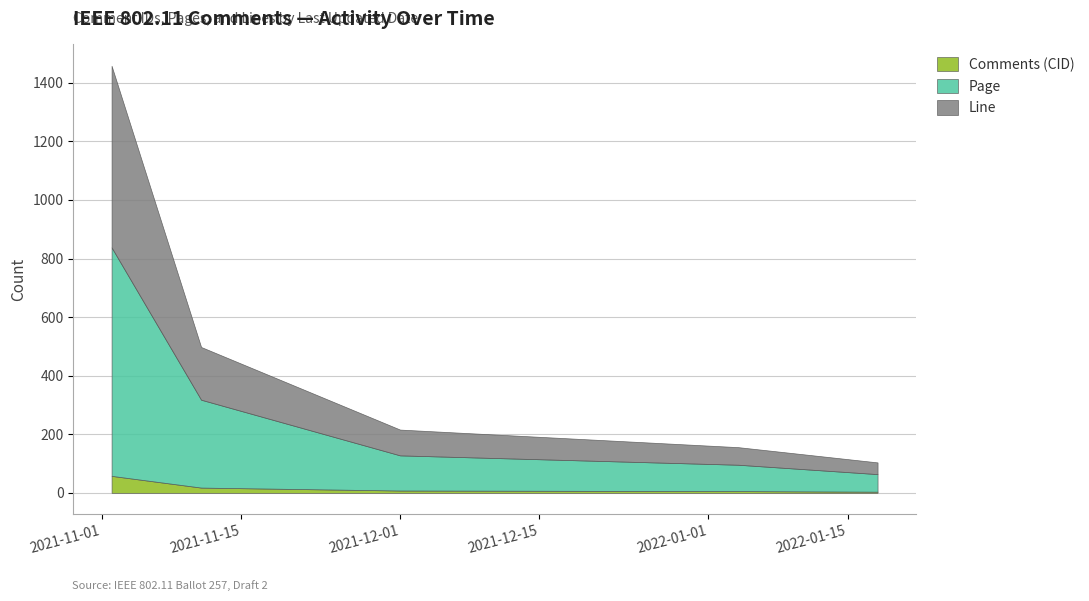

At which category is the sum across all series the highest?

2021-11-02